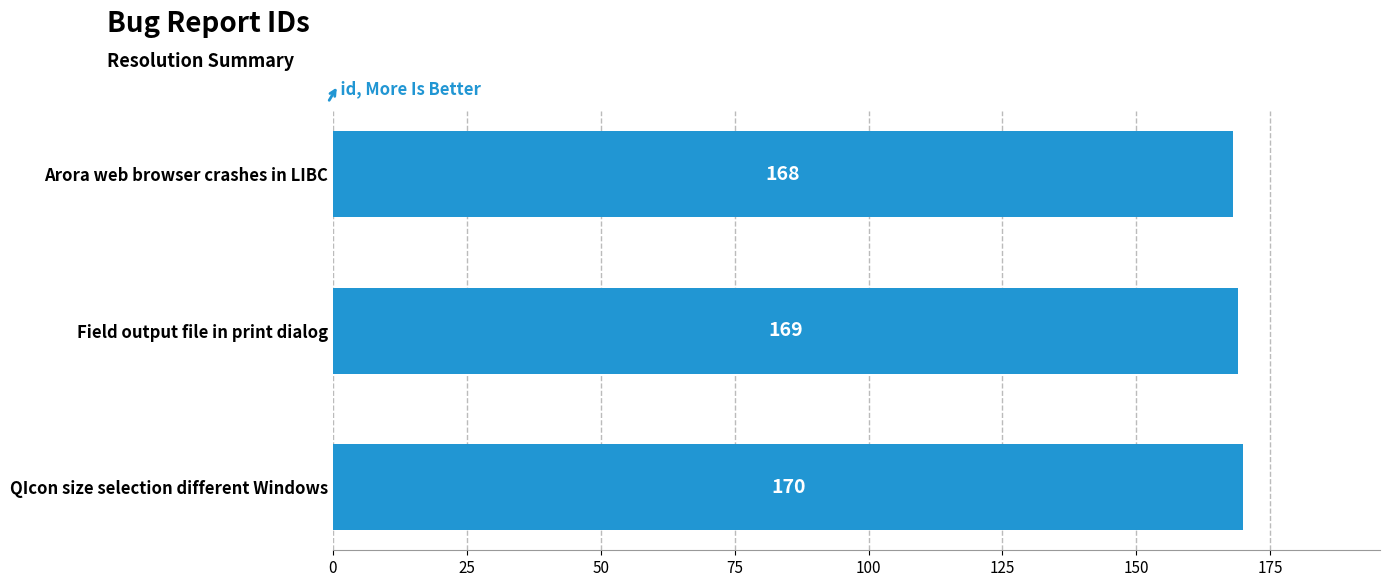

Does the chart contain any negative values?

No